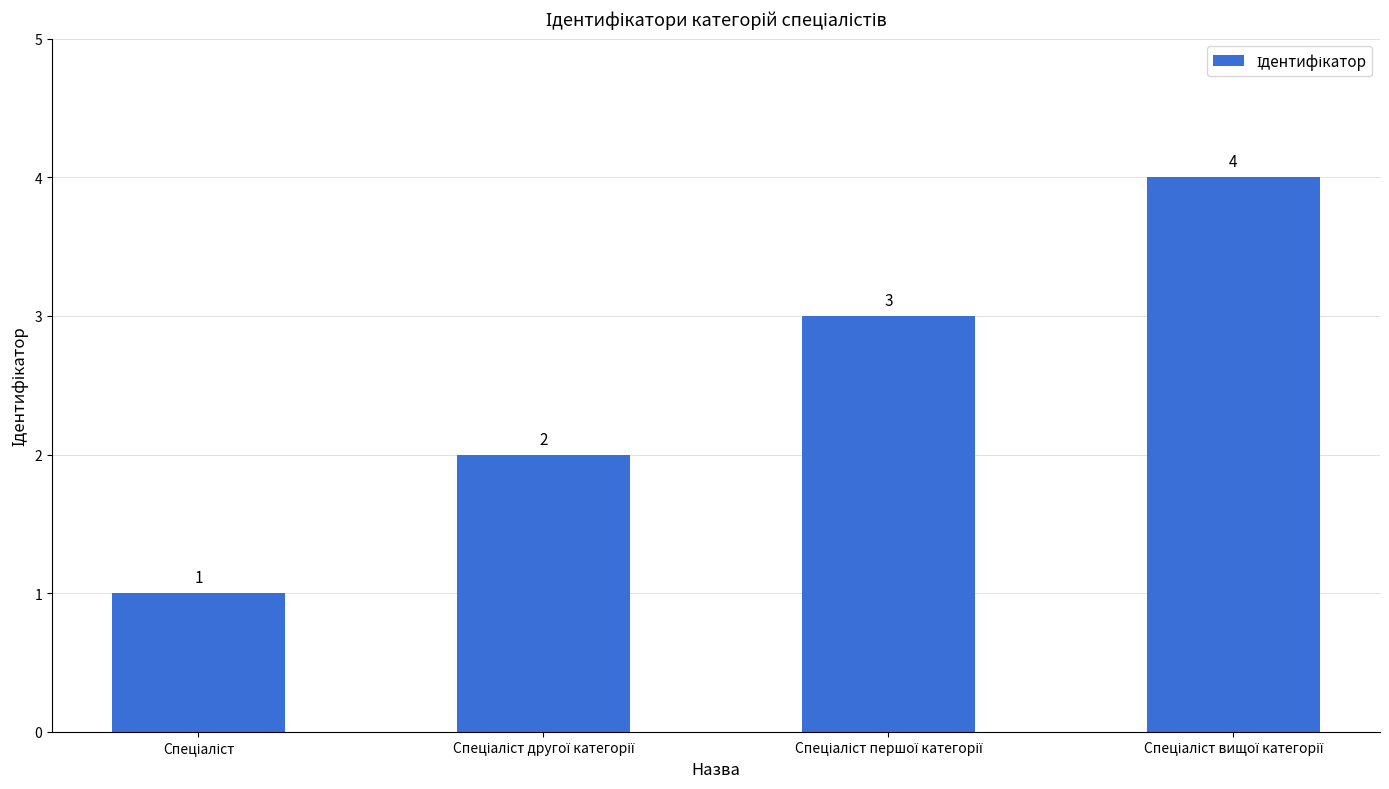

What is the difference between the maximum and minimum values?

3